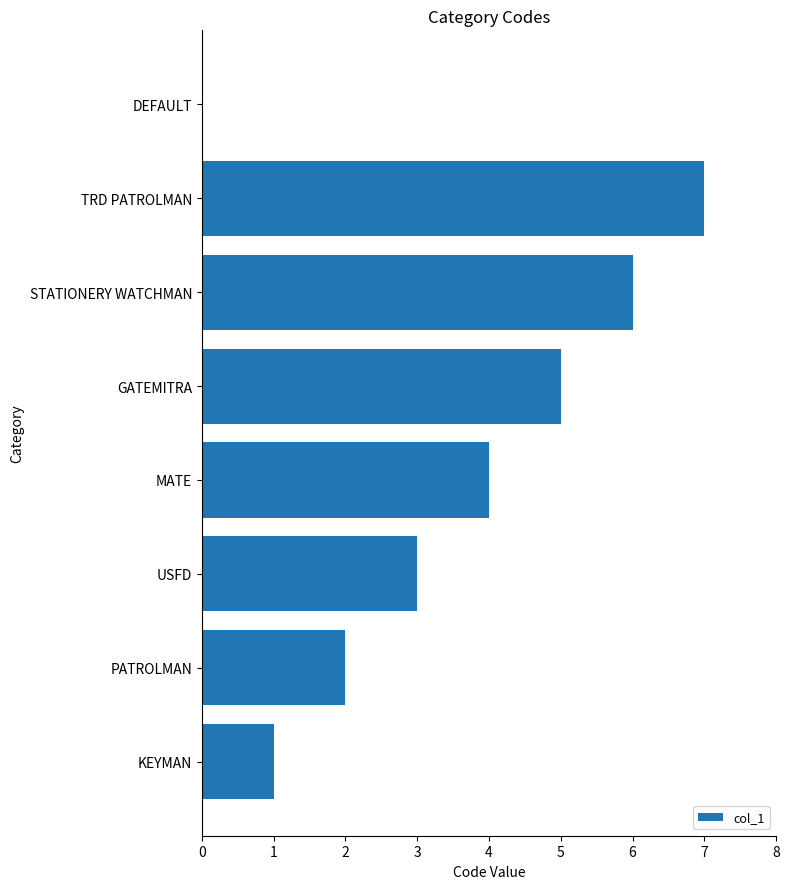

Is it true that the value at PATROLMAN is 2?

True